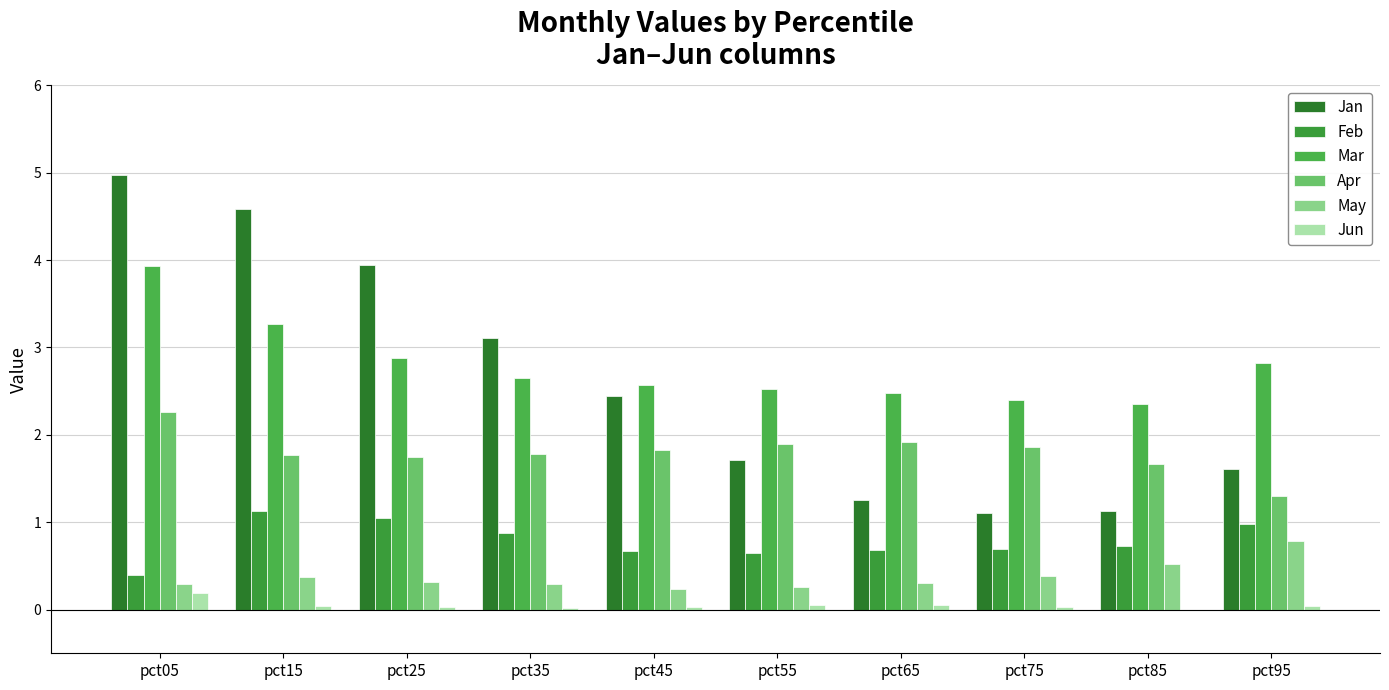

Rank the categories by May value from highest to lowest.

pct95, pct85, pct75, pct15, pct25, pct65, pct35, pct05, pct55, pct45